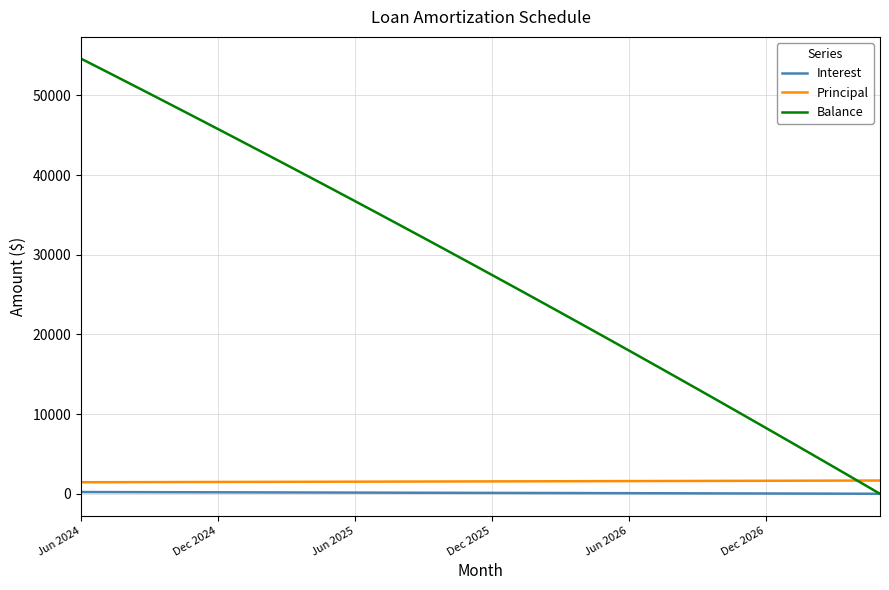

What is the maximum value shown in the chart?

54603.0